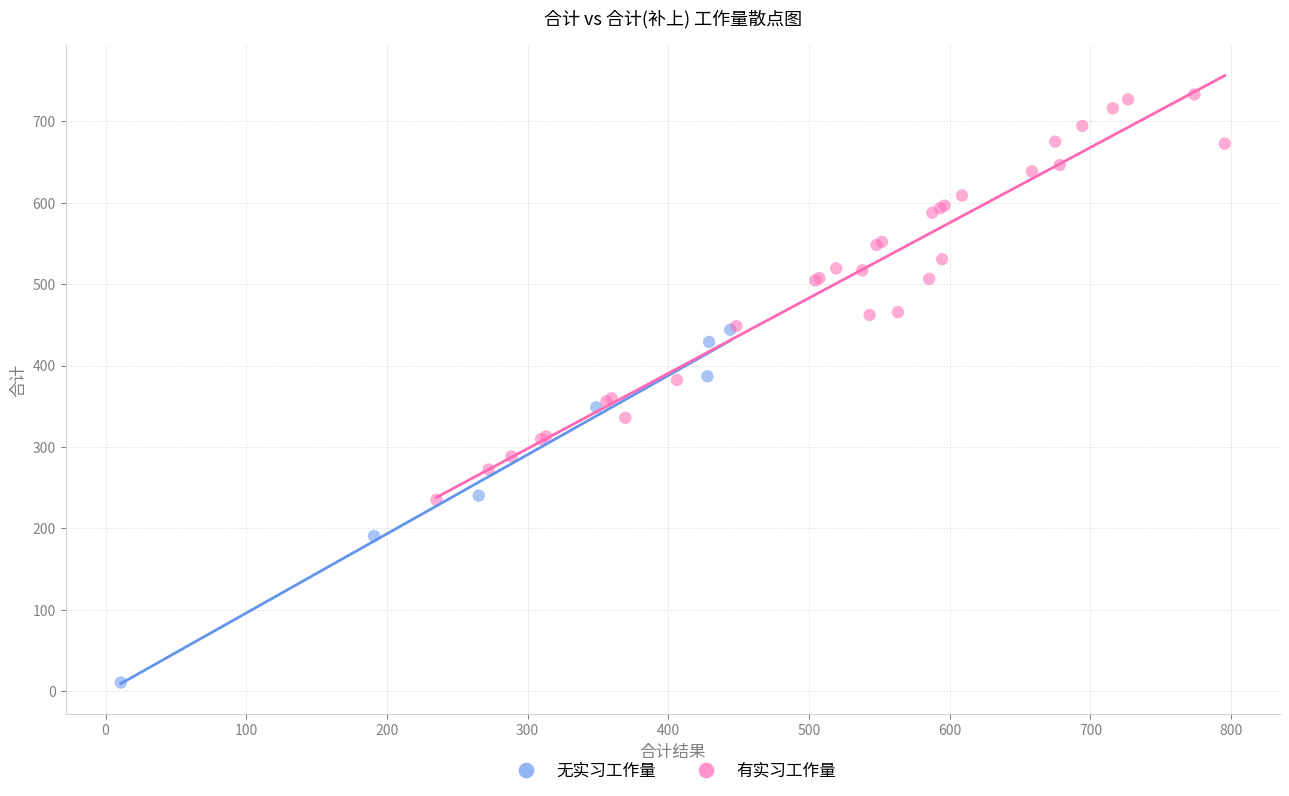

Which series has the largest Y range (max minus min)?

有实习工作量